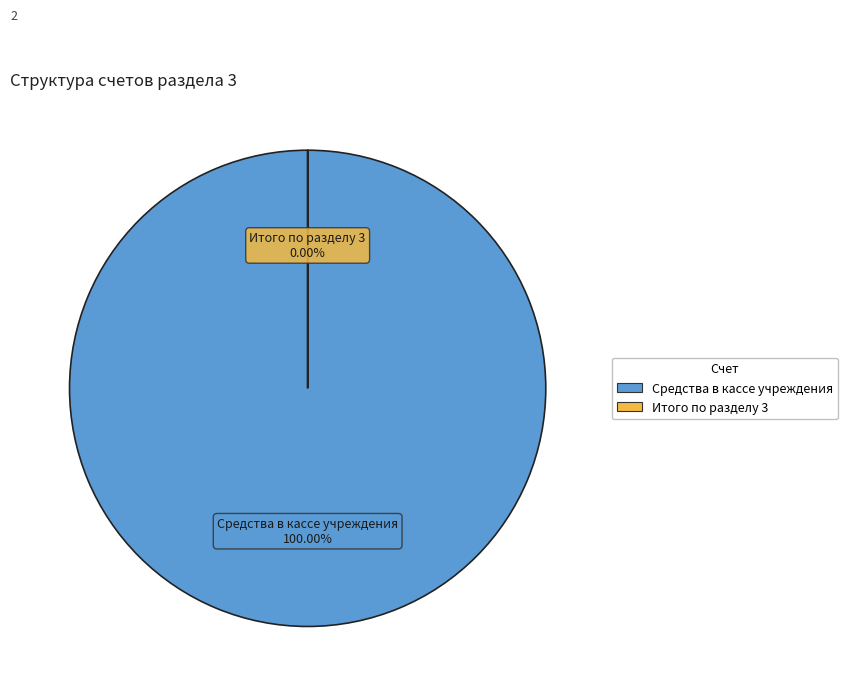

Rank the categories by value from lowest to highest.

Итого по разделу 3, Средства в кассе учреждения